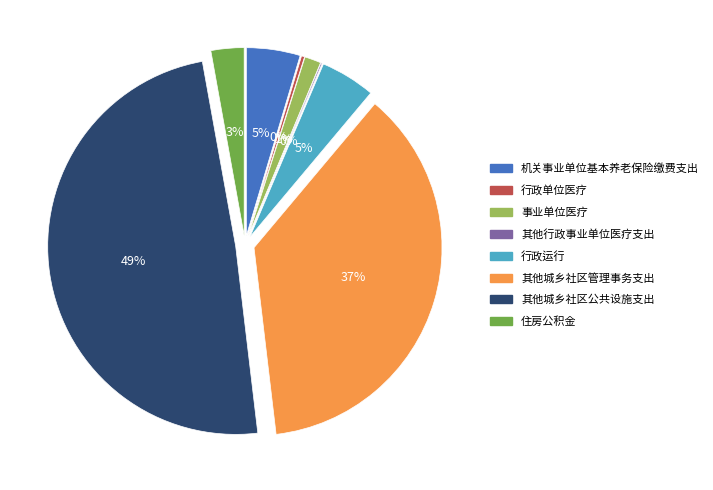

How many slices are in this pie chart?

8